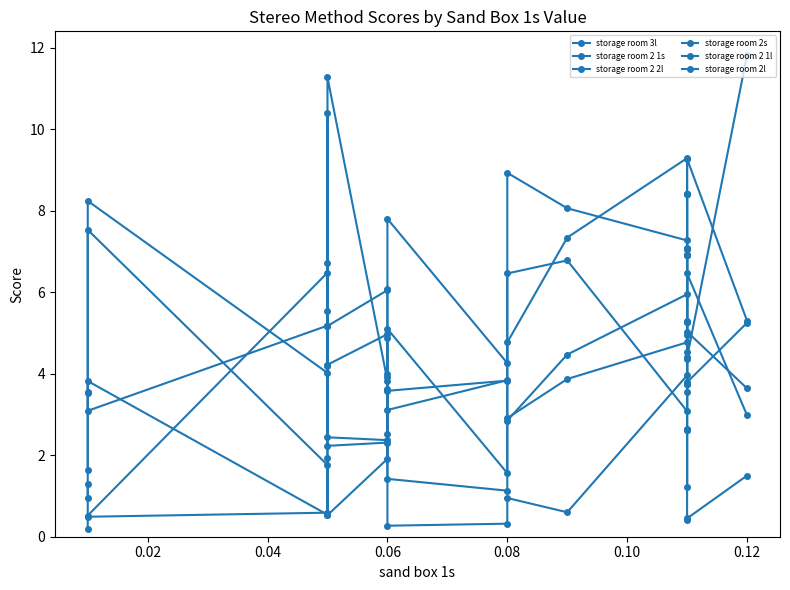

What is the difference between the storage room 2s values at 0.10 and 0.00?

0.3